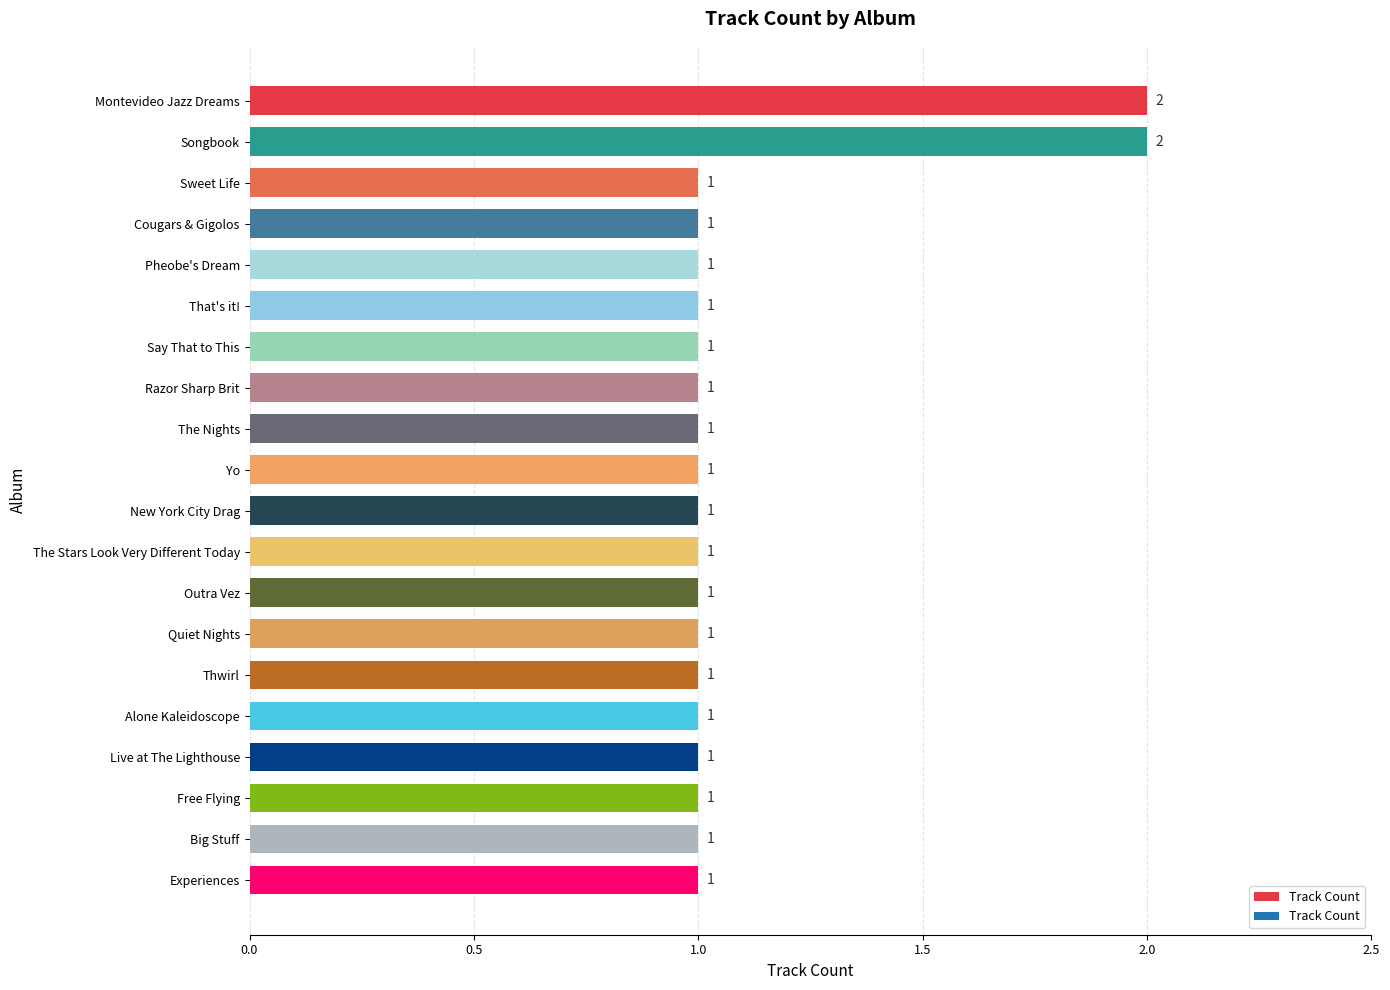

What is the label of the 13th bar from the top?

Outra Vez